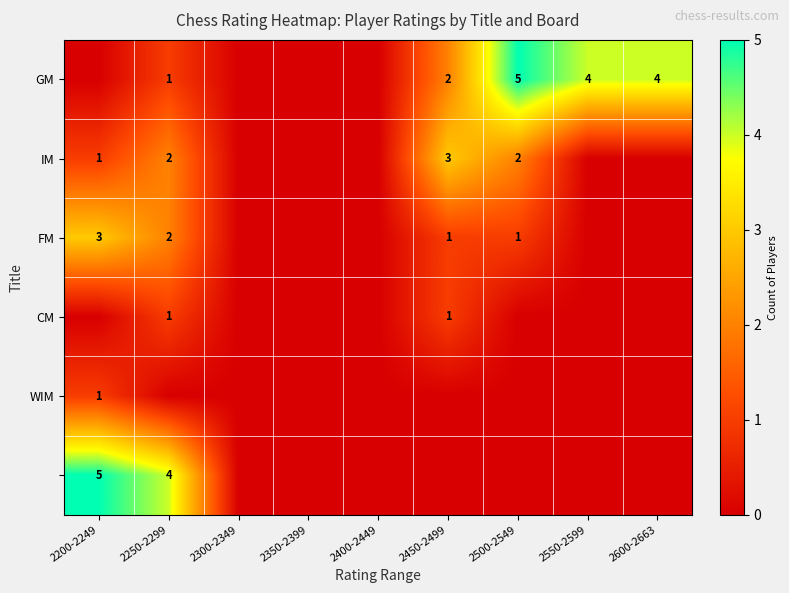

The value of FM at 2250-2299 is 1. True or false?

False